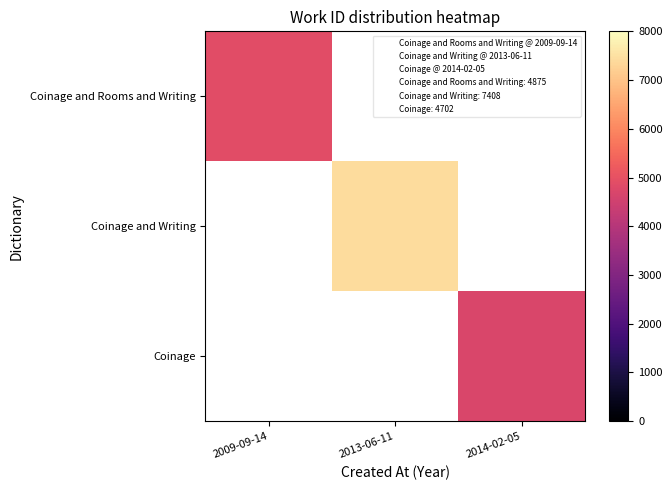

Count the number of categories in the chart.

3